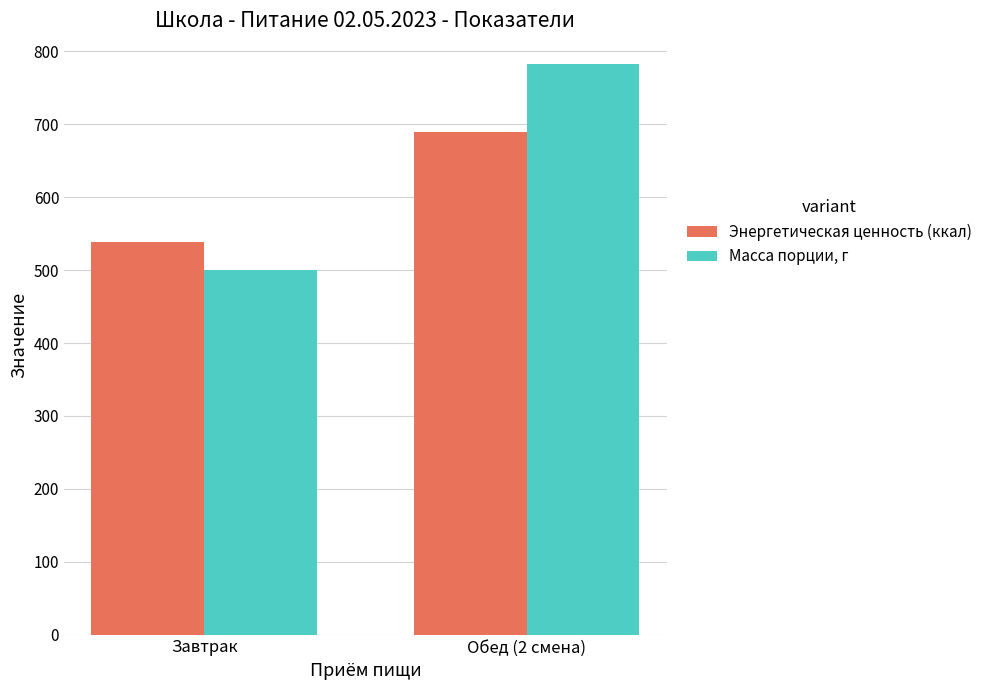

Which category has the lowest value in the Энергетическая ценность (ккал) series?

Завтрак